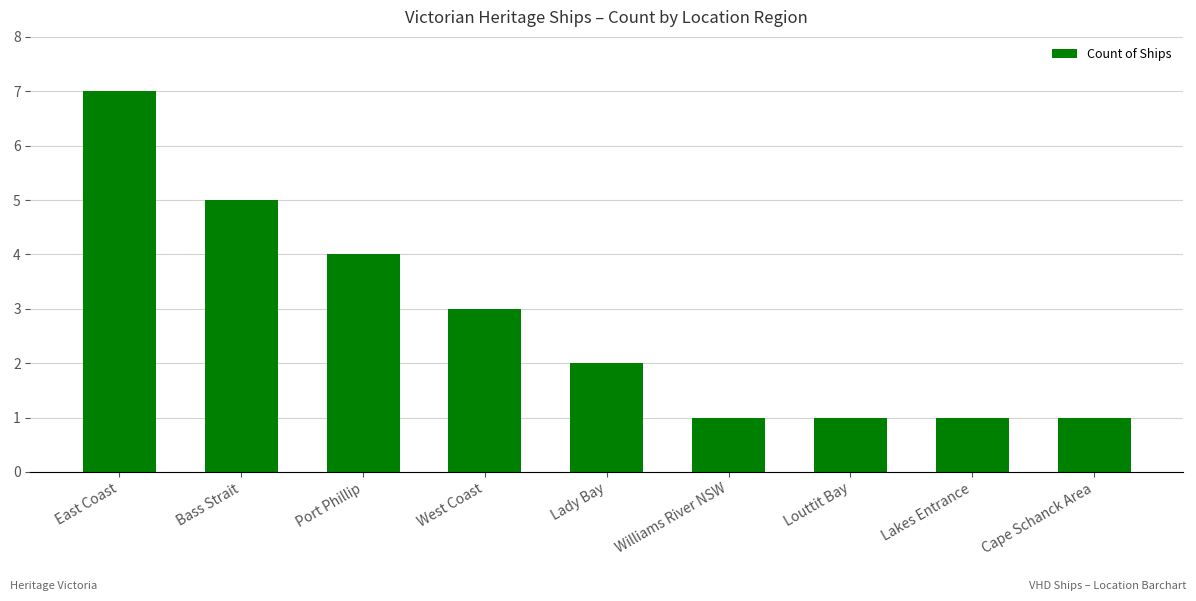

The value at East Coast is 3. True or false?

False